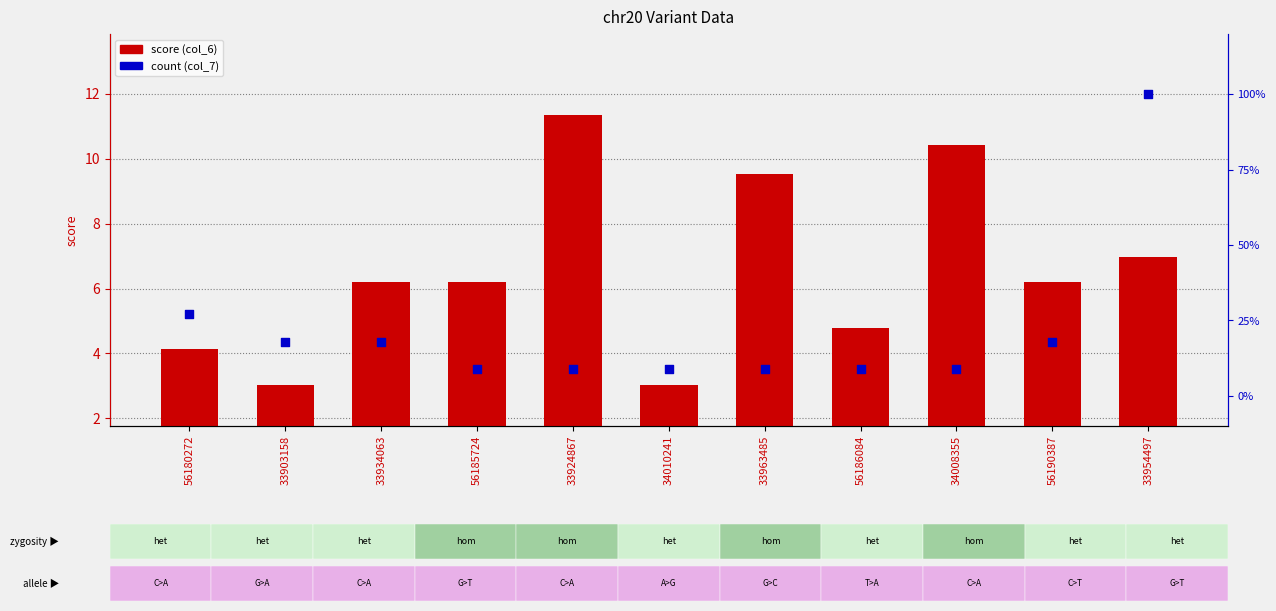

Which series has the widest spread of Y values?

count (col_7)